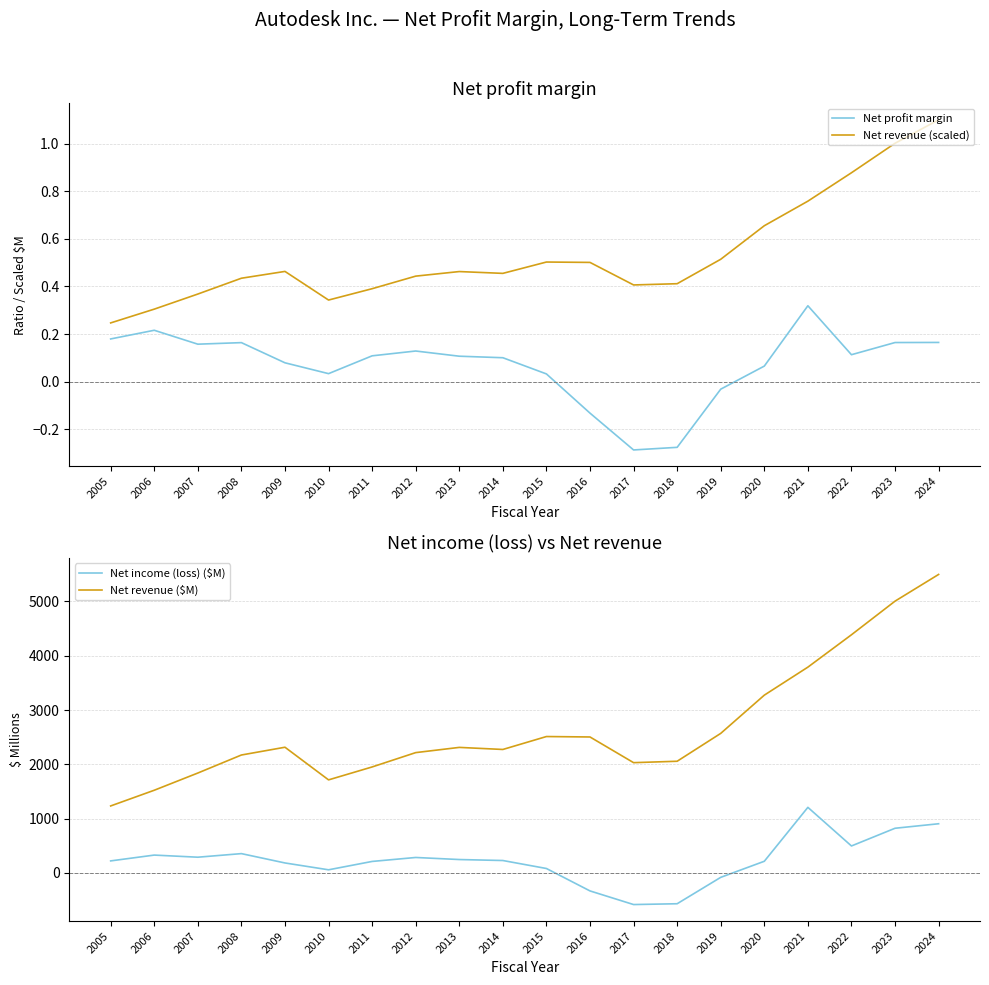

At how many categories does at least one series exceed 3490?

4